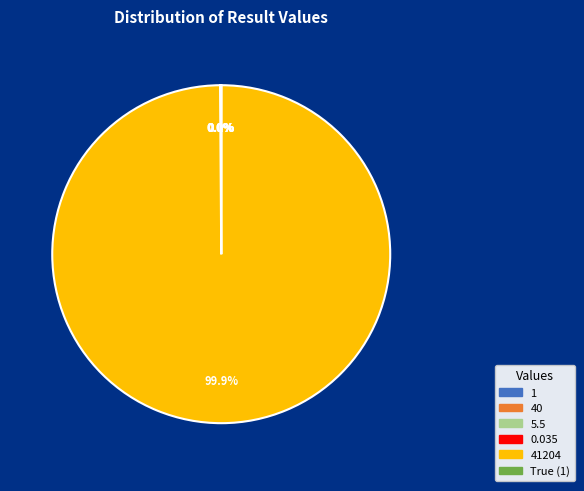

Is there a majority slice in this chart?

Yes